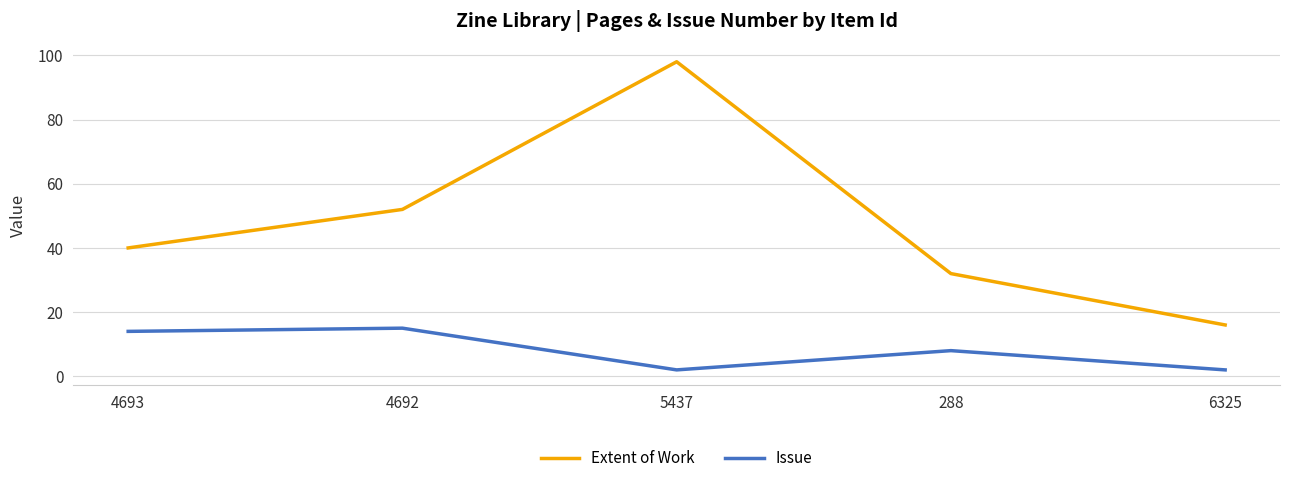

How many interior local peaks does the Extent of Work series have?

1